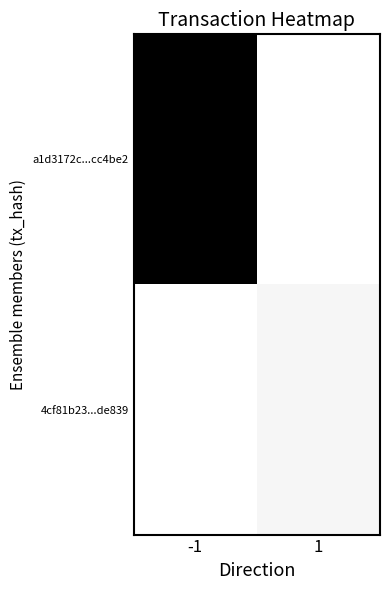

At how many categories does at least one series exceed 41?

1